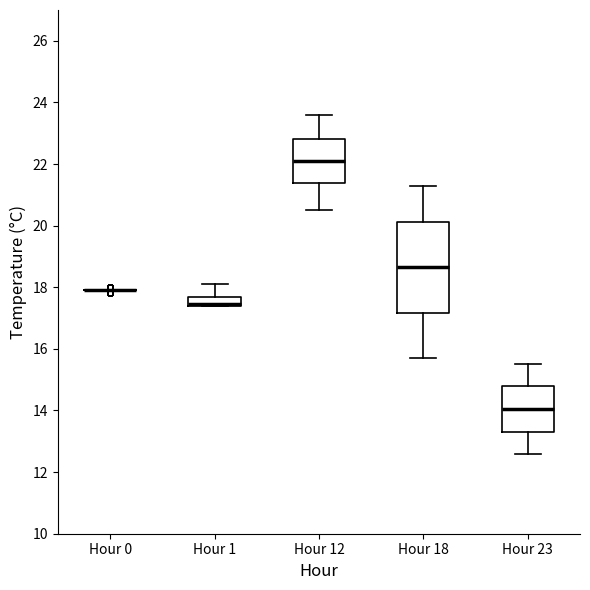

Where is the upper edge of the box for Hour 18 on the y-axis? The values are not printed on the chart, so give them approximately, as read against the axis.

20.2